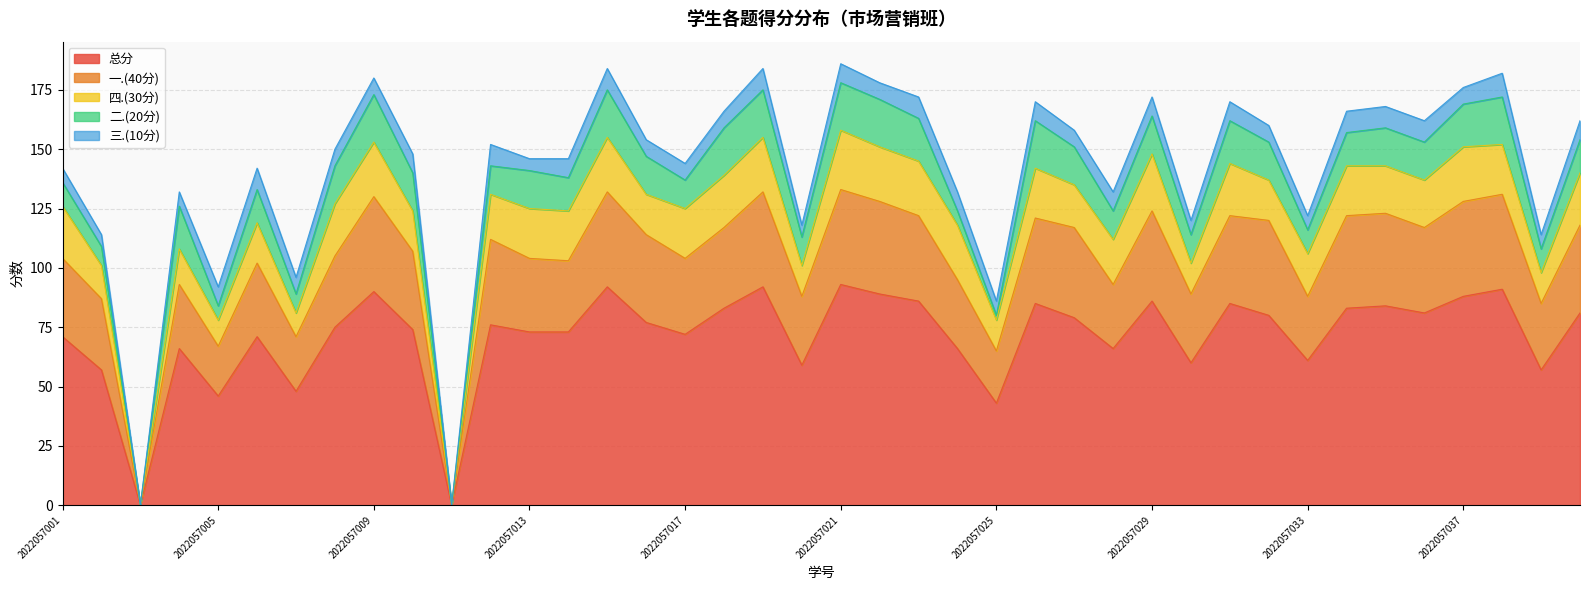

True or false: 总分 and 二.(20分) cross at least once.

False